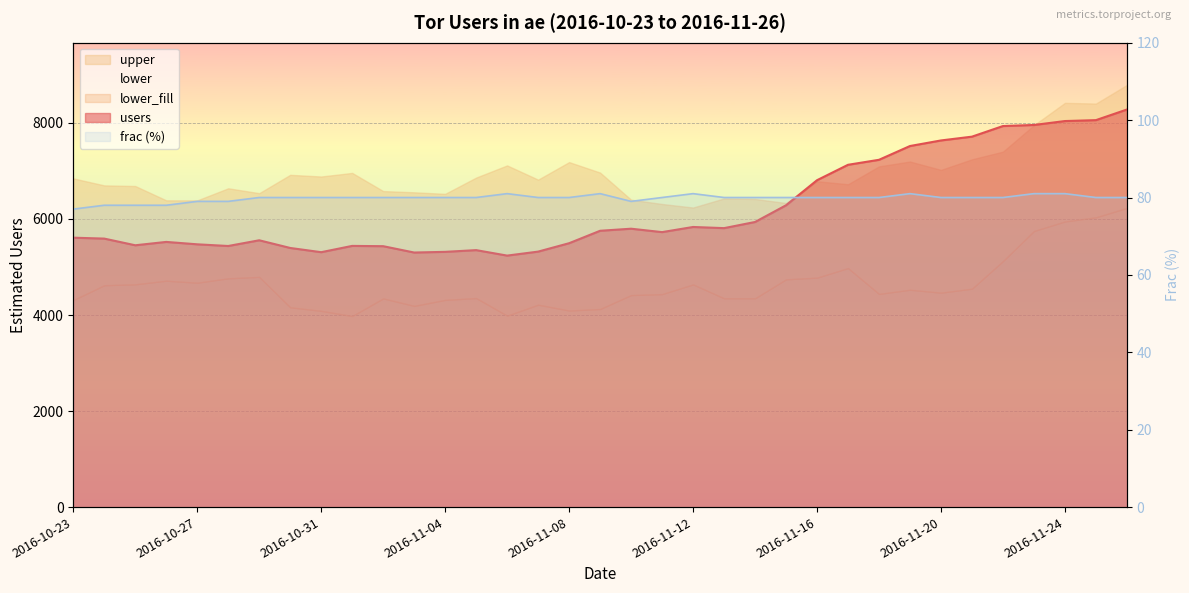

What value does the data have at 15?

80